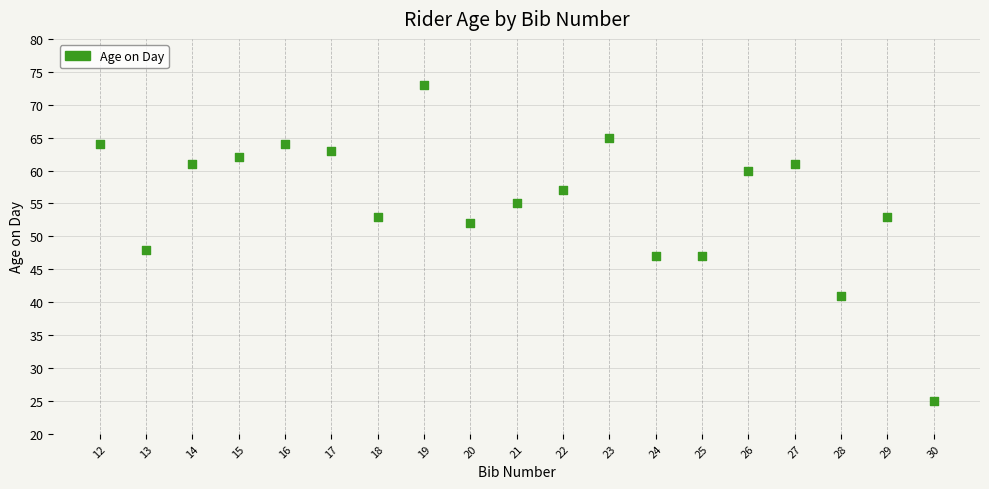

What is the range of Y values (max minus min)?

48